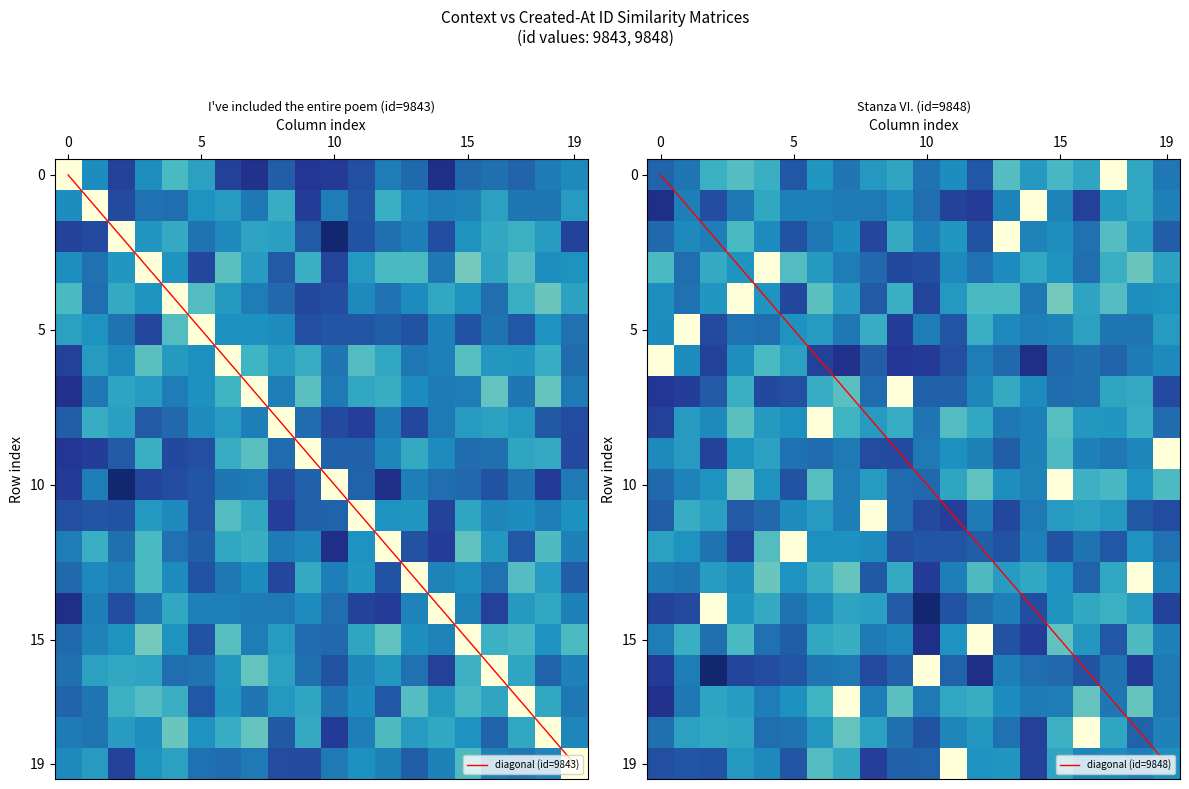

Which series has the largest total across all categories?

diagonal (id=9843)